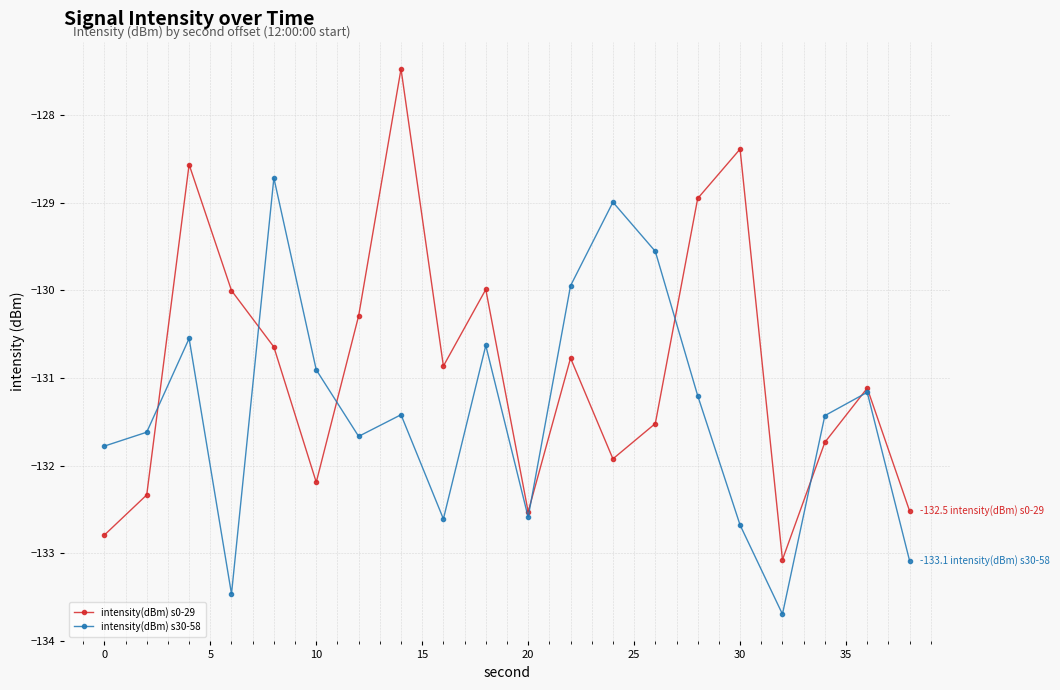

What is the maximum value shown in the chart?

-127.5